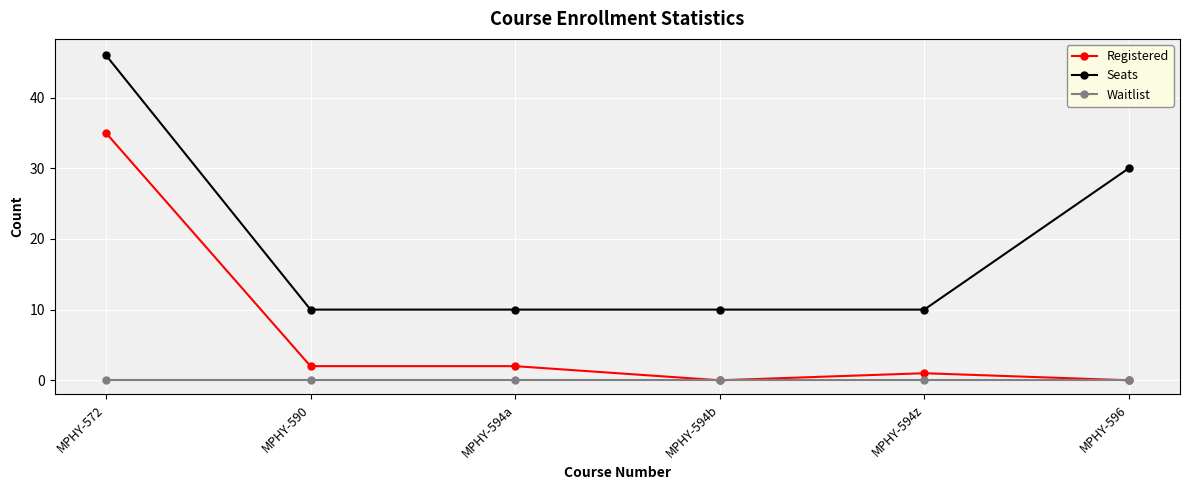

Which series has the widest spread of values?

Seats